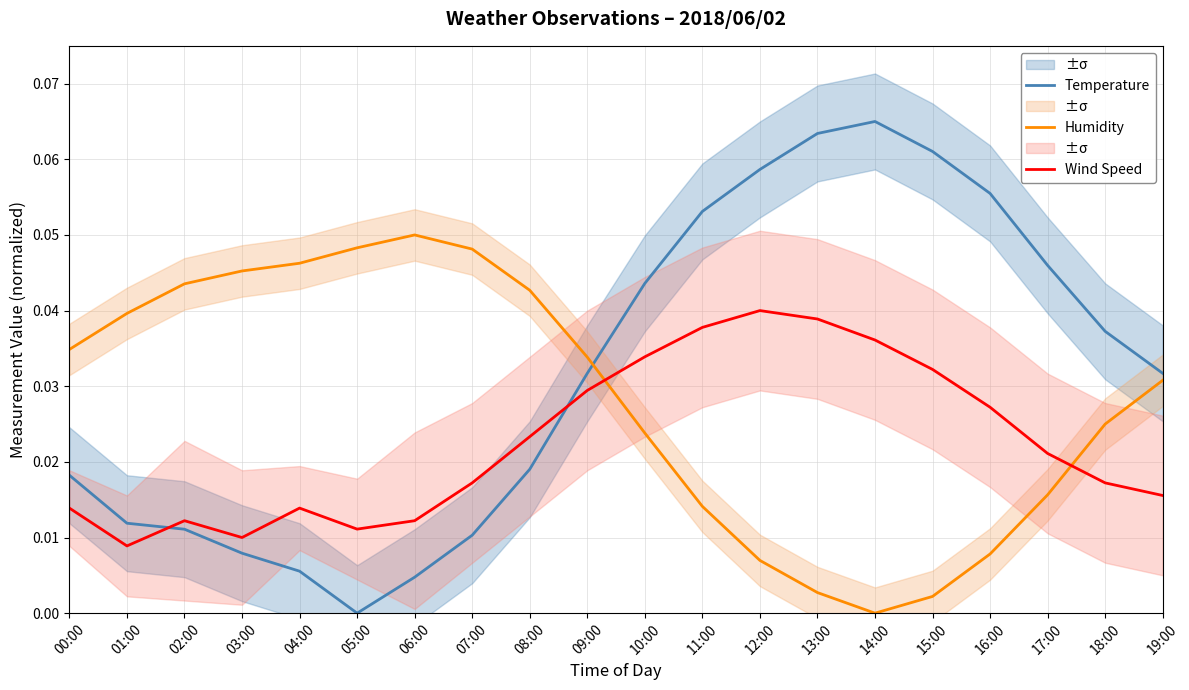

The Wind Speed series shows 0.0 at 16:00. True or false?

True